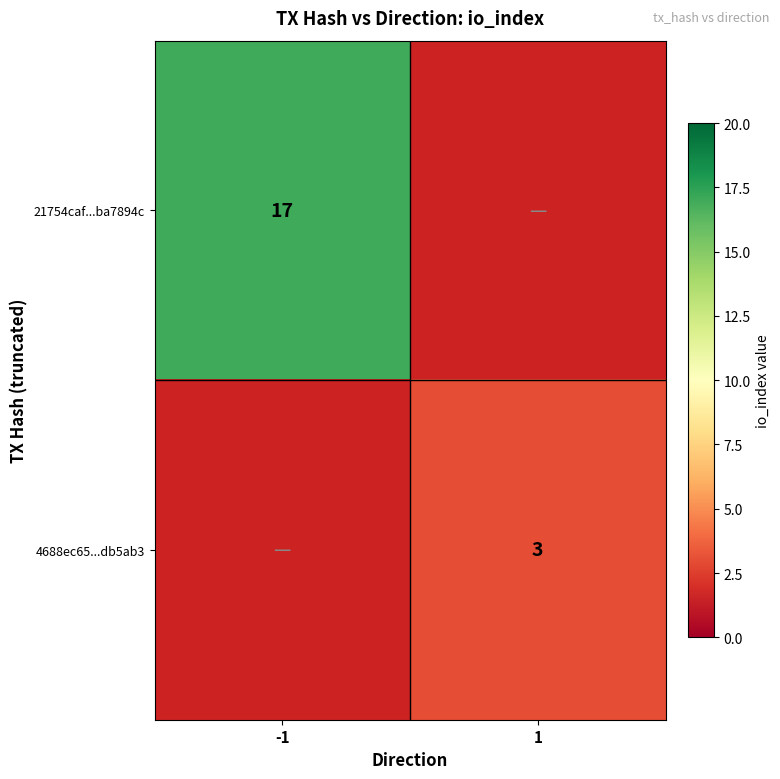

Is the value of 21754caf...ba7894c at -1 greater than the value of 4688ec65...db5ab3 at 1?

Yes